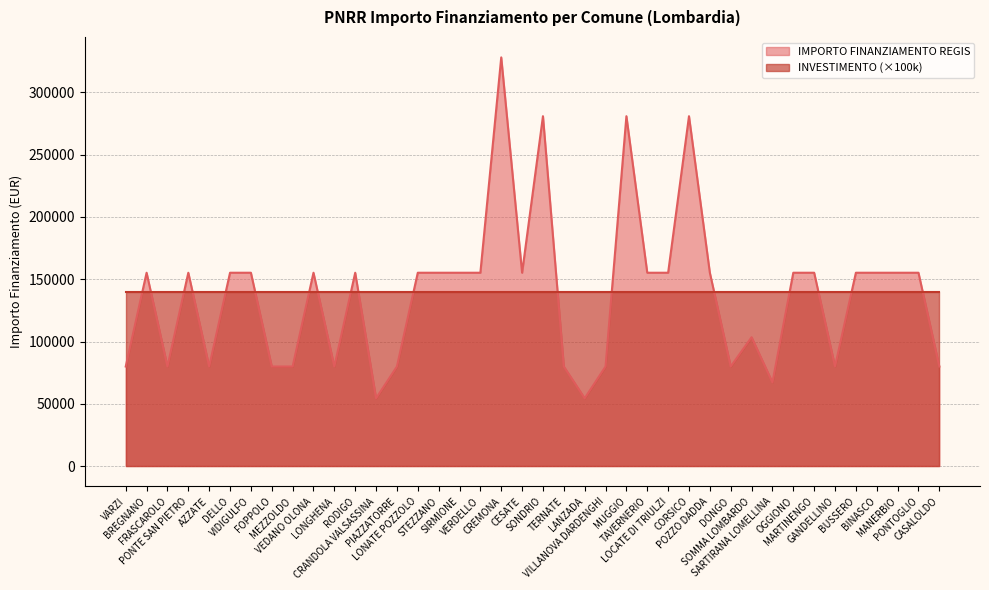

What is the difference between the maximum and minimum values?

273748